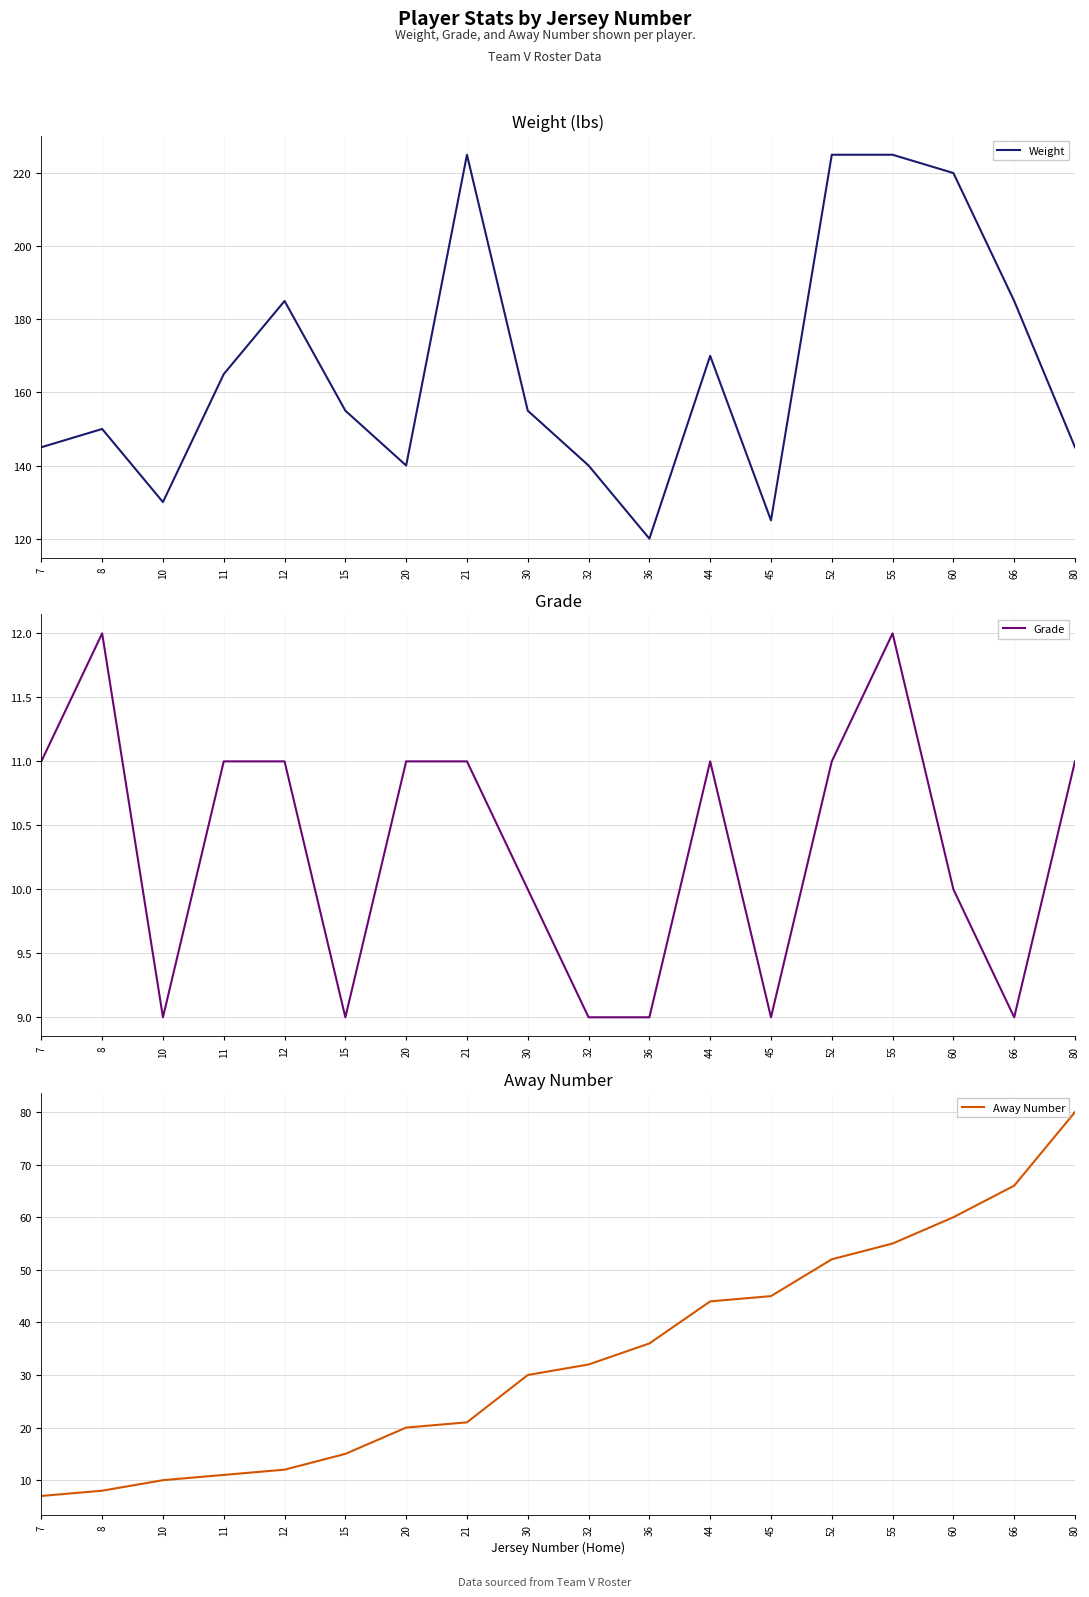

How many lines are shown in the chart?

3